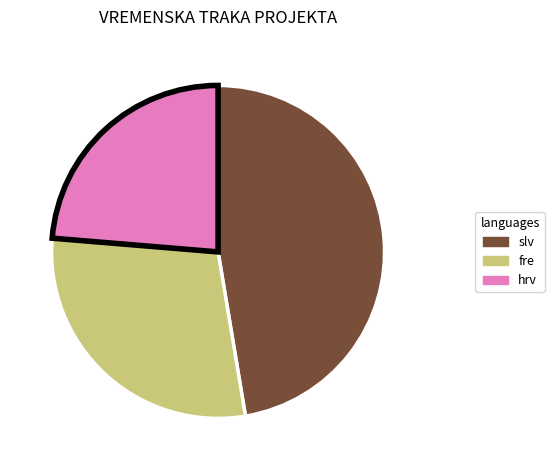

Count the number of slices in the pie.

3